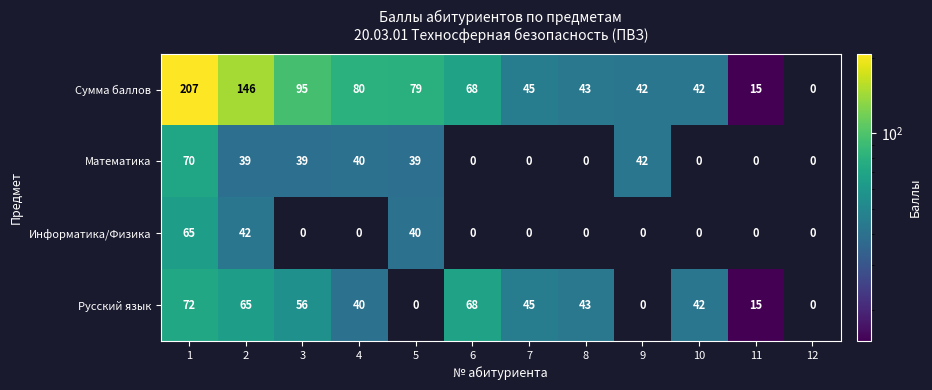

How many series are shown in this chart?

4